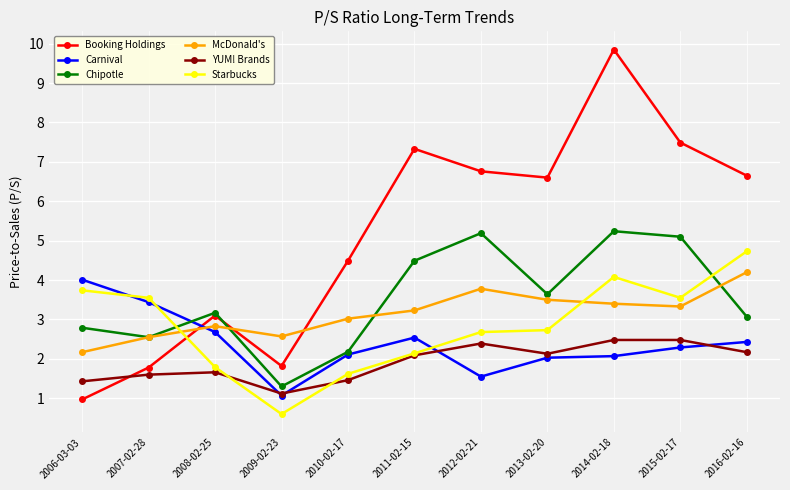

What is the approximate value of Booking Holdings at 2008-02-25?

3.1